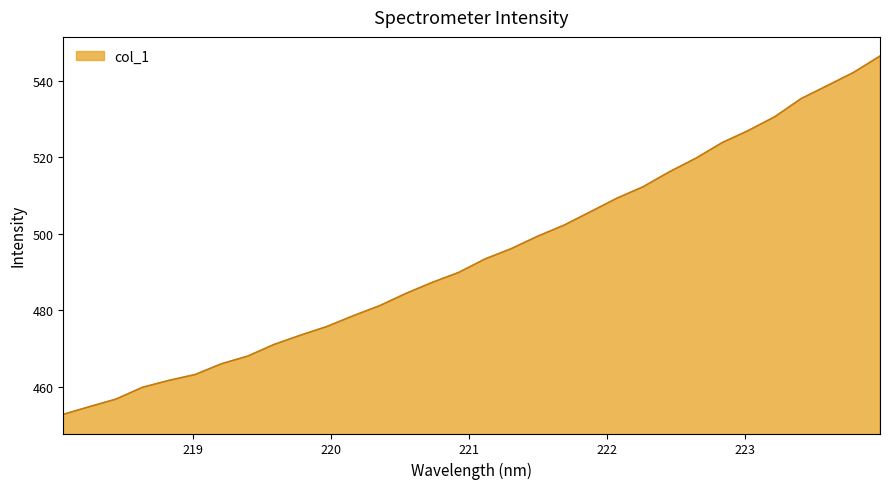

What is the difference between the maximum and minimum values?

93.5